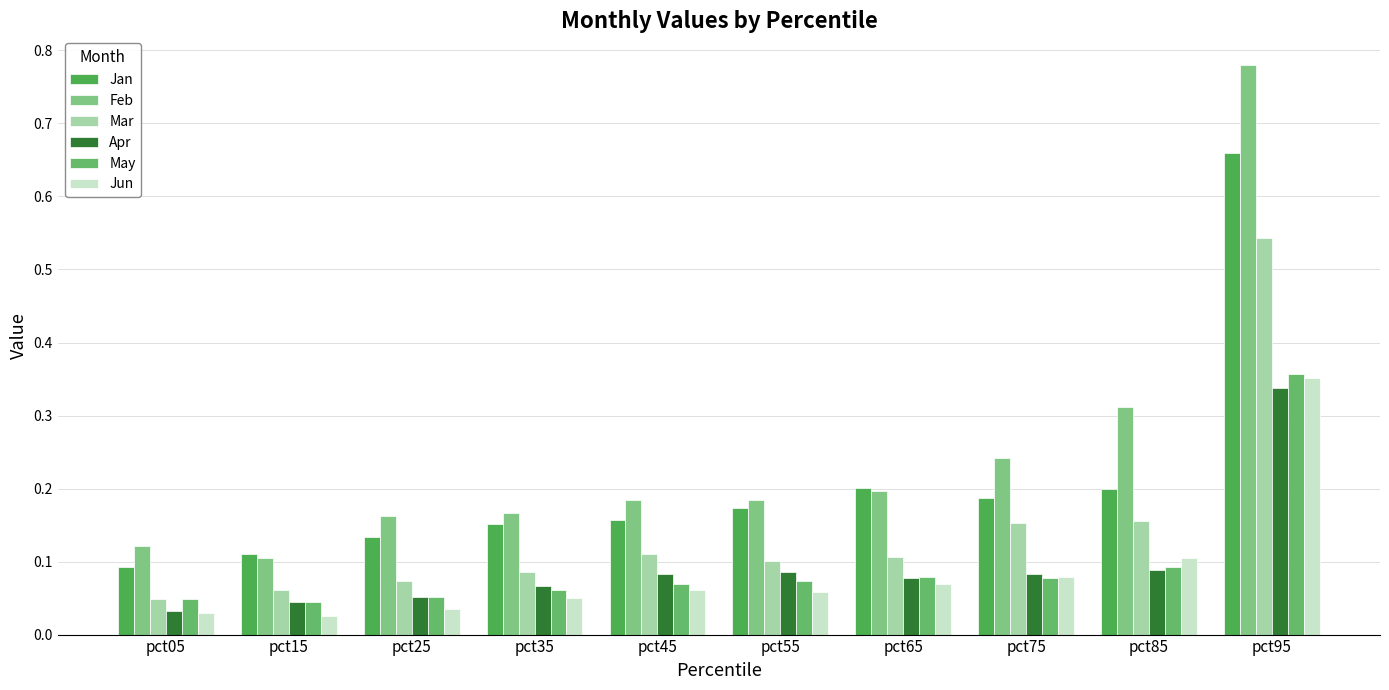

Reading left to right, transcribe all the data shown in this chart.

Jan: pct05=0.1	pct15=0.1	pct25=0.1	pct35=0.2	pct45=0.2	pct55=0.2	pct65=0.2	pct75=0.2	pct85=0.2	pct95=0.7
Feb: pct05=0.1	pct15=0.1	pct25=0.2	pct35=0.2	pct45=0.2	pct55=0.2	pct65=0.2	pct75=0.2	pct85=0.3	pct95=0.8
Mar: pct05=0.0	pct15=0.1	pct25=0.1	pct35=0.1	pct45=0.1	pct55=0.1	pct65=0.1	pct75=0.2	pct85=0.2	pct95=0.5
Apr: pct05=0.0	pct15=0.0	pct25=0.1	pct35=0.1	pct45=0.1	pct55=0.1	pct65=0.1	pct75=0.1	pct85=0.1	pct95=0.3
May: pct05=0.0	pct15=0.0	pct25=0.1	pct35=0.1	pct45=0.1	pct55=0.1	pct65=0.1	pct75=0.1	pct85=0.1	pct95=0.4
Jun: pct05=0.0	pct15=0.0	pct25=0.0	pct35=0.1	pct45=0.1	pct55=0.1	pct65=0.1	pct75=0.1	pct85=0.1	pct95=0.4